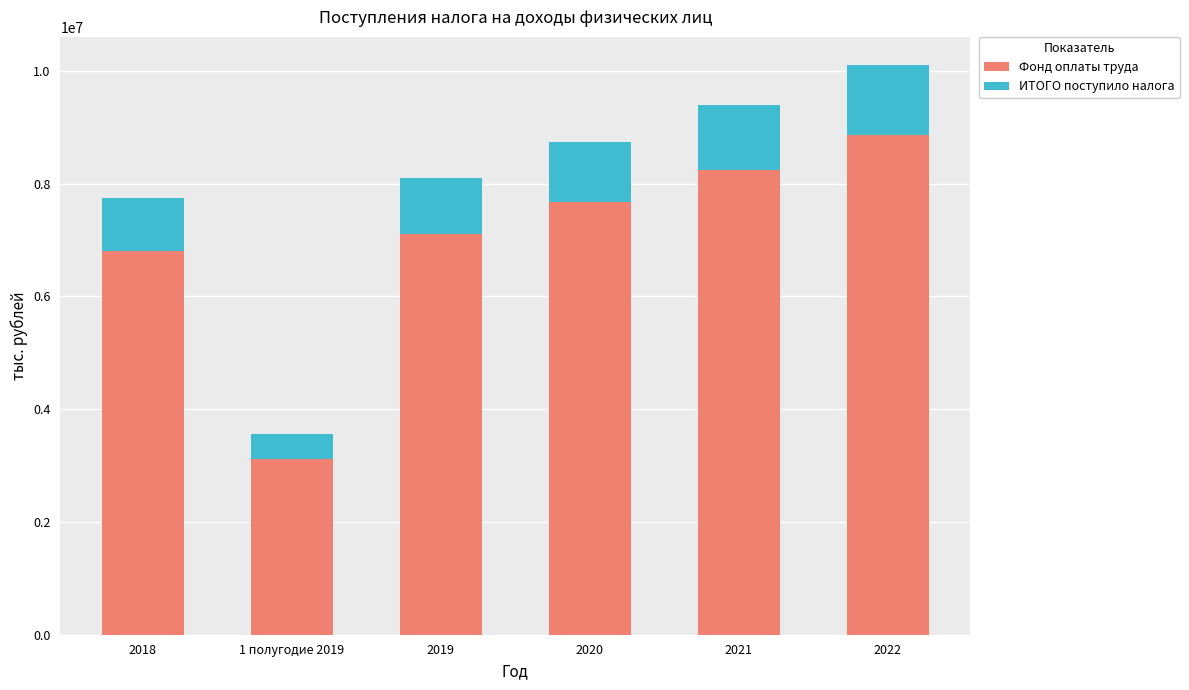

Is it true that Фонд оплаты труда equals 1575430.0 at 1 полугодие 2019?

False